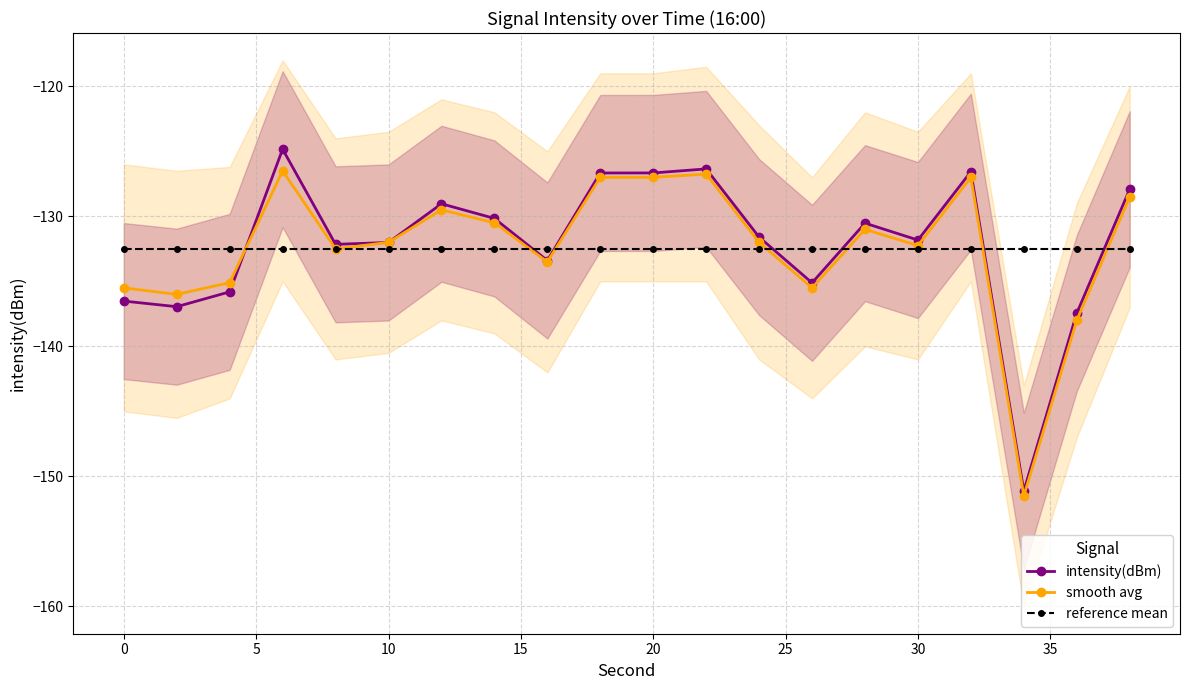

What is the lowest value of the intensity(dBm) series?

-151.1